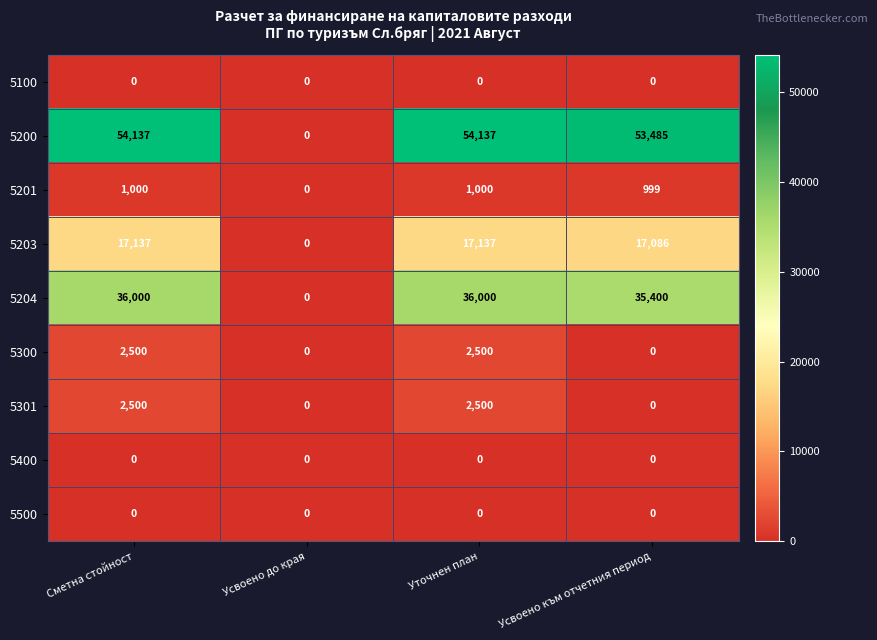

The 5300 series shows 0 at Усвоено към отчетния период. True or false?

True